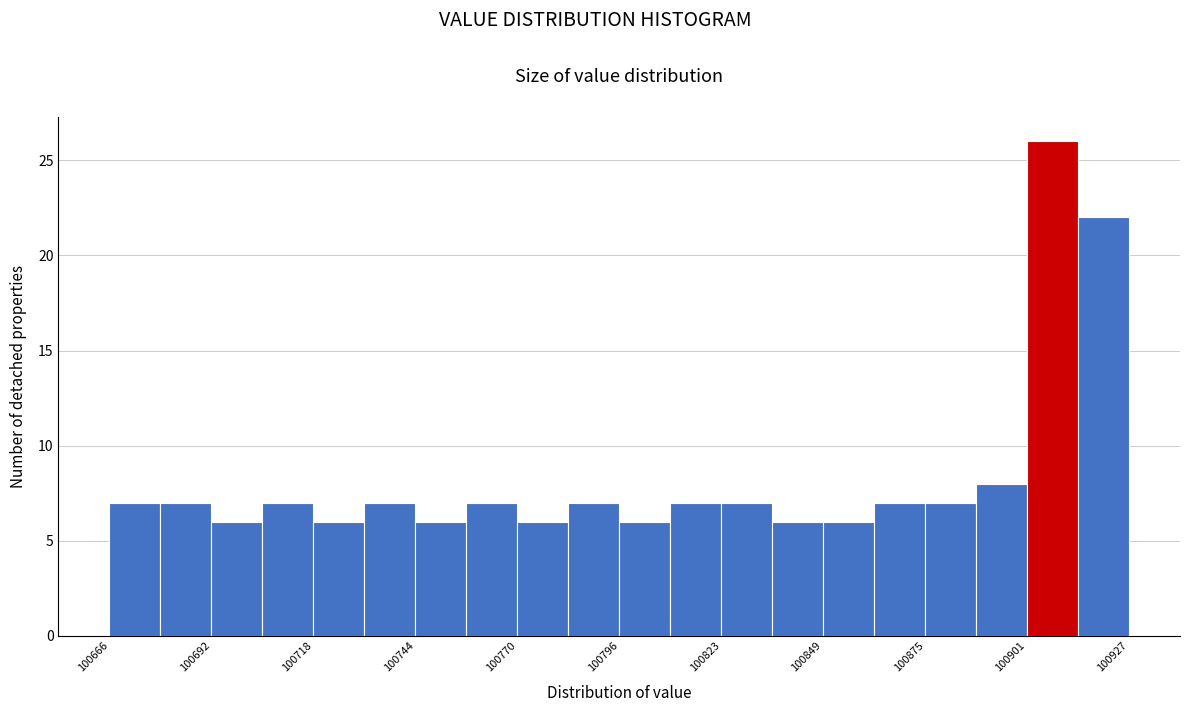

Read against the x-axis, roughly where is the centre of the tallest bar?

100910